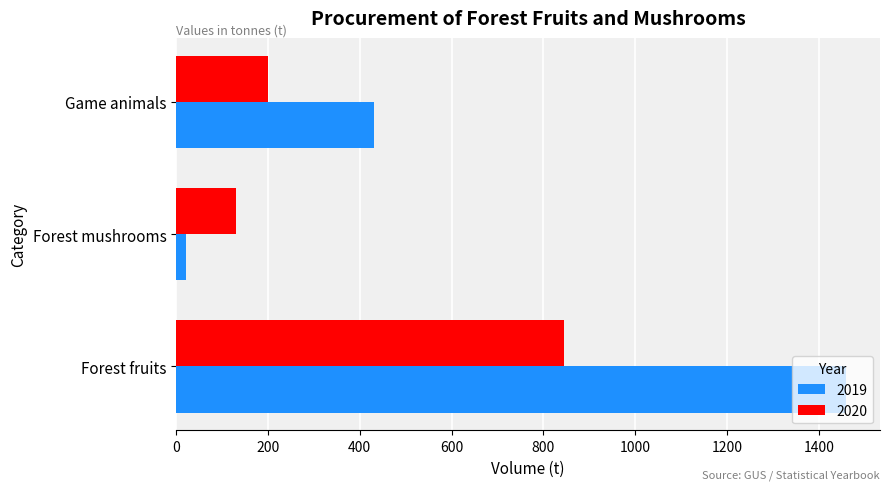

What is the difference between the maximum and minimum values in the 2019 series?

1438